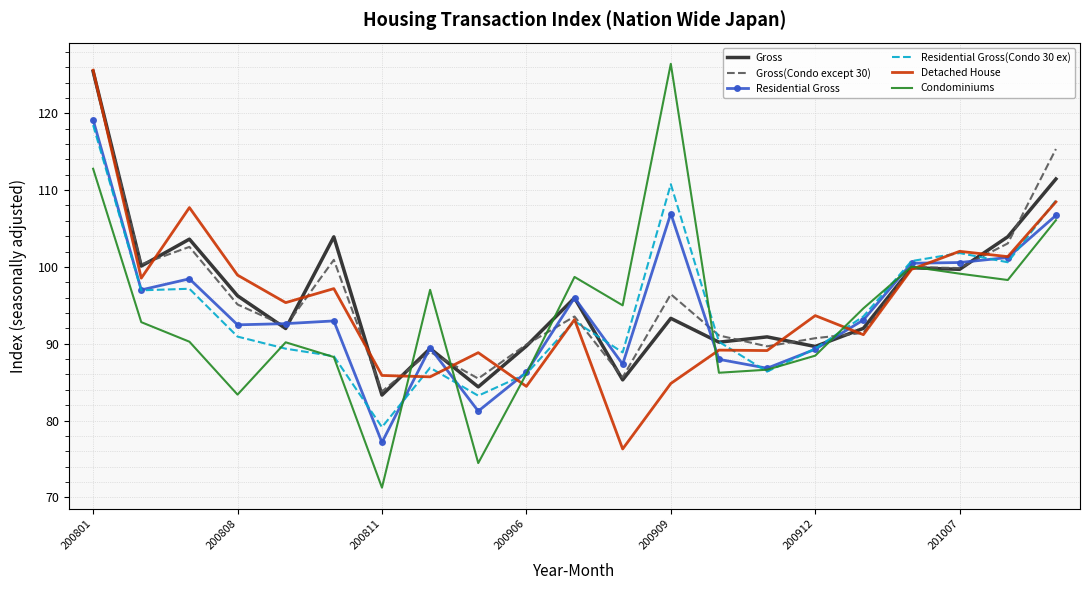

What is the minimum value shown in the chart?

71.3